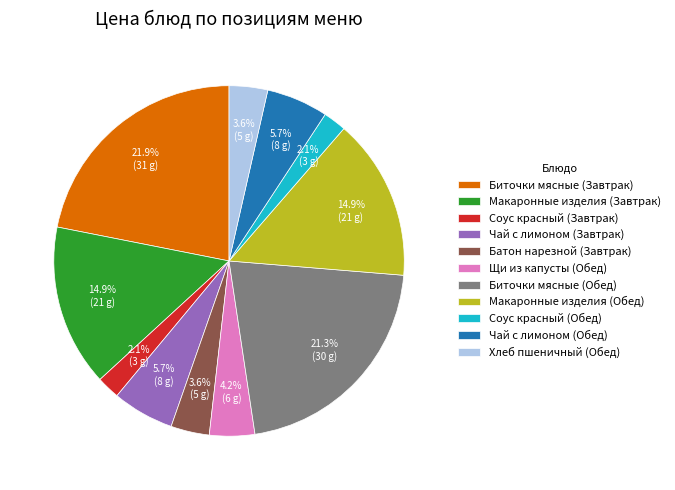

To the nearest percent, what portion does Макаронные изделия (Обед) represent?

15%